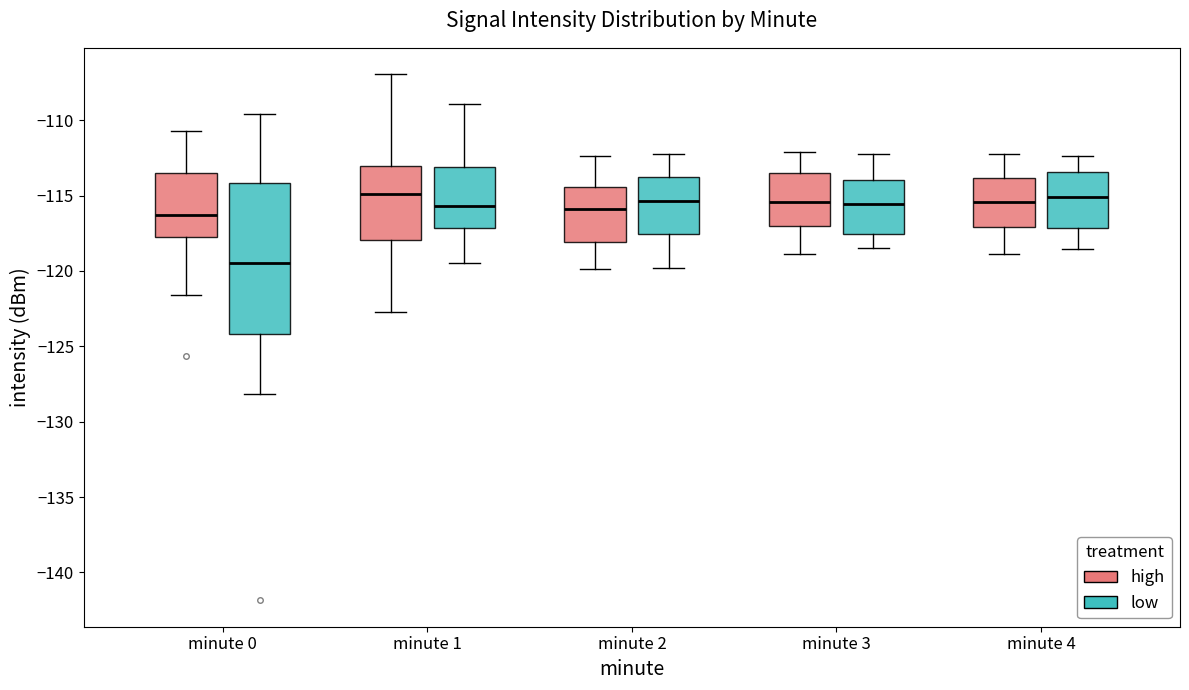

Which box has the lowest median line?

minute 0 (low)